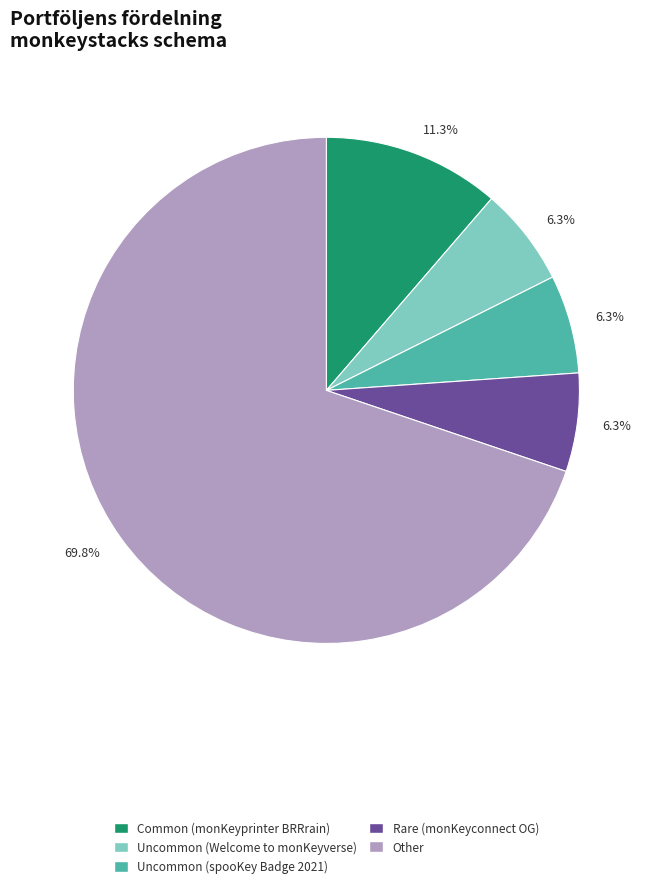

Does Other represent more than half of the total?

Yes